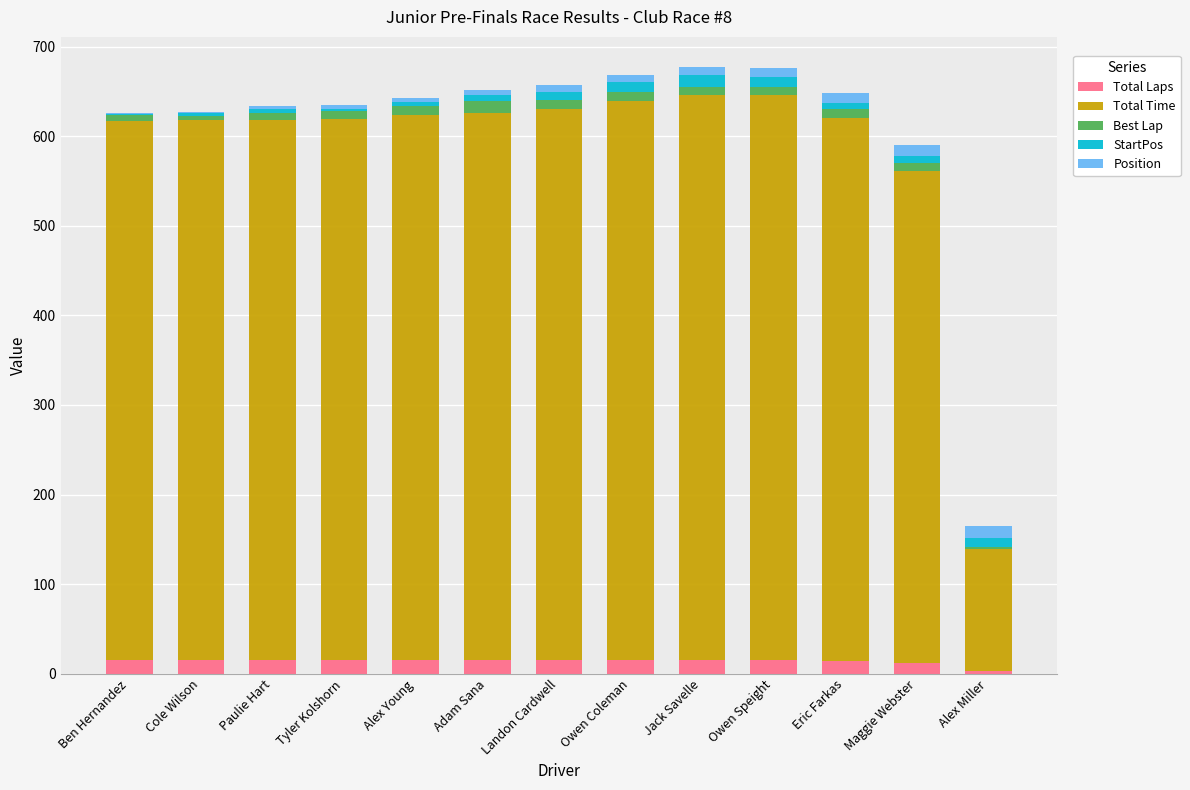

What is the maximum value for Total Laps?

15.0